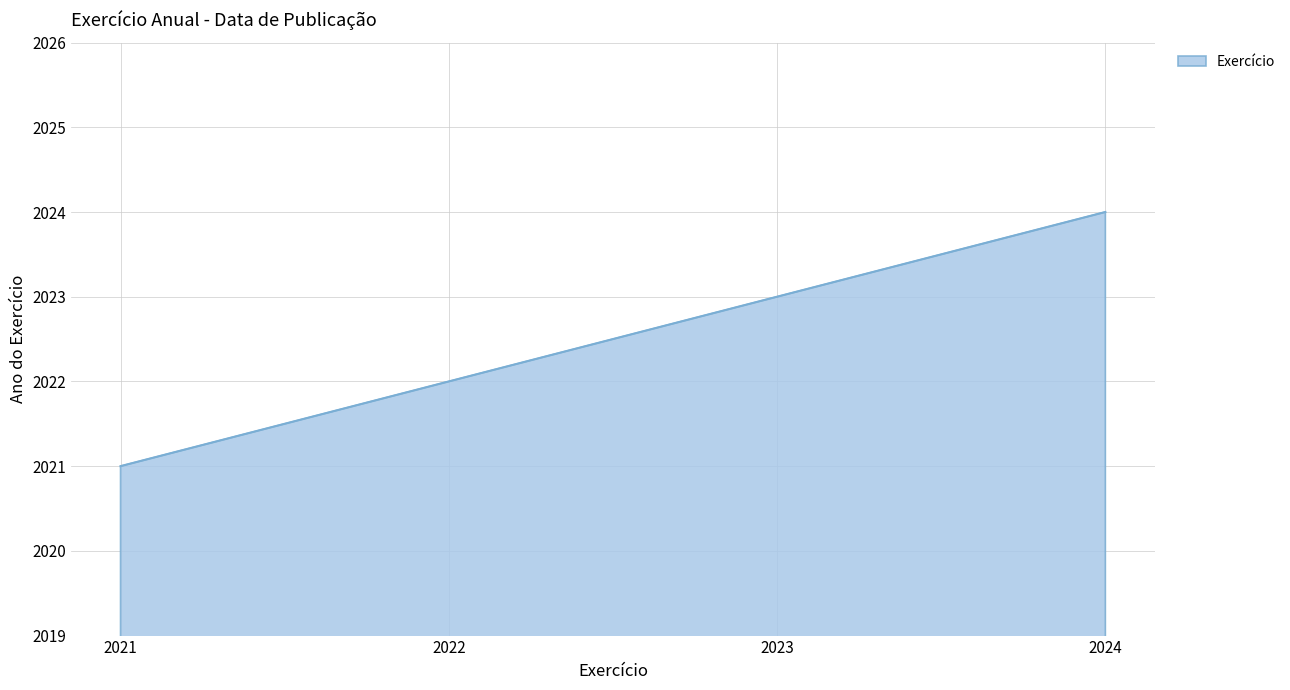

The value at 2024 is 2024. True or false?

True